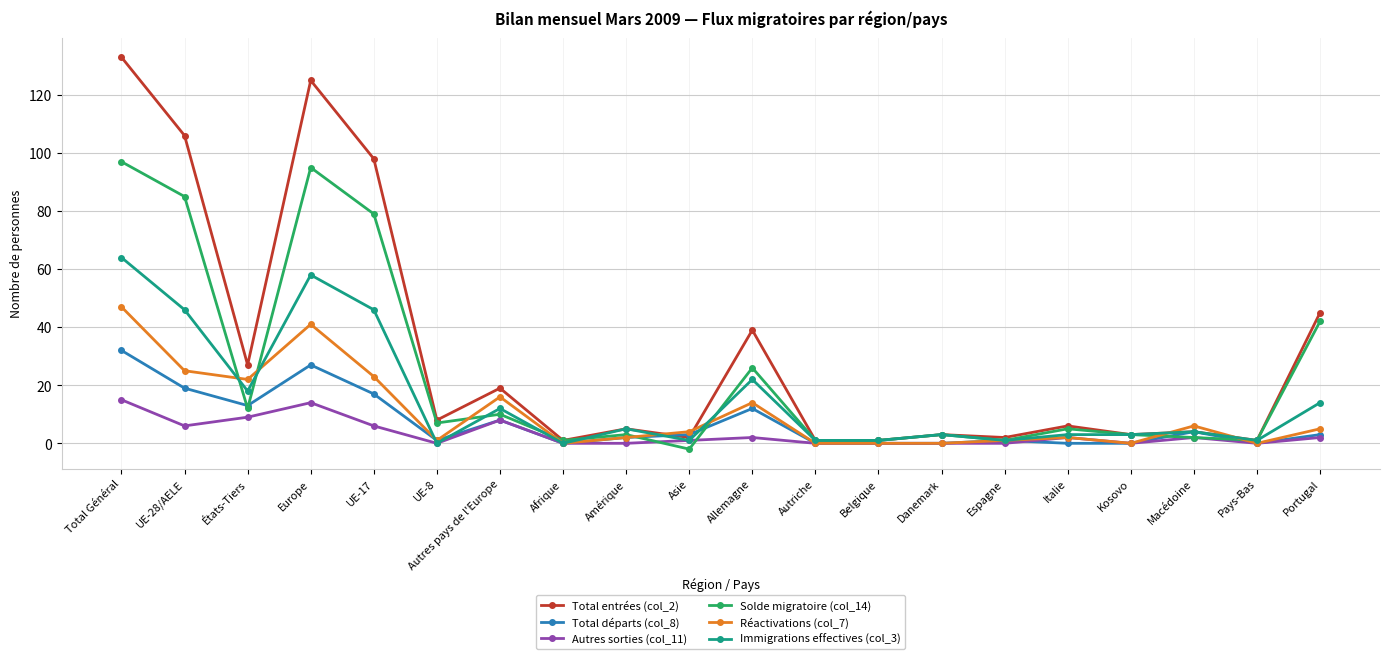

At which category does Immigrations effectives (col_3) reach its first local peak?

Europe